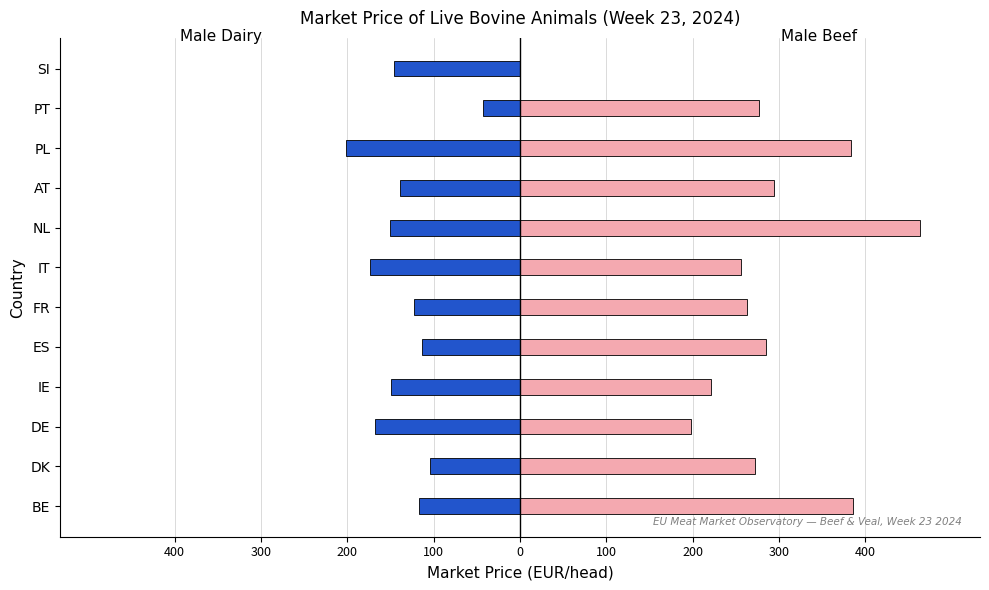

What is the difference between the highest and lowest values at DE?

365.3